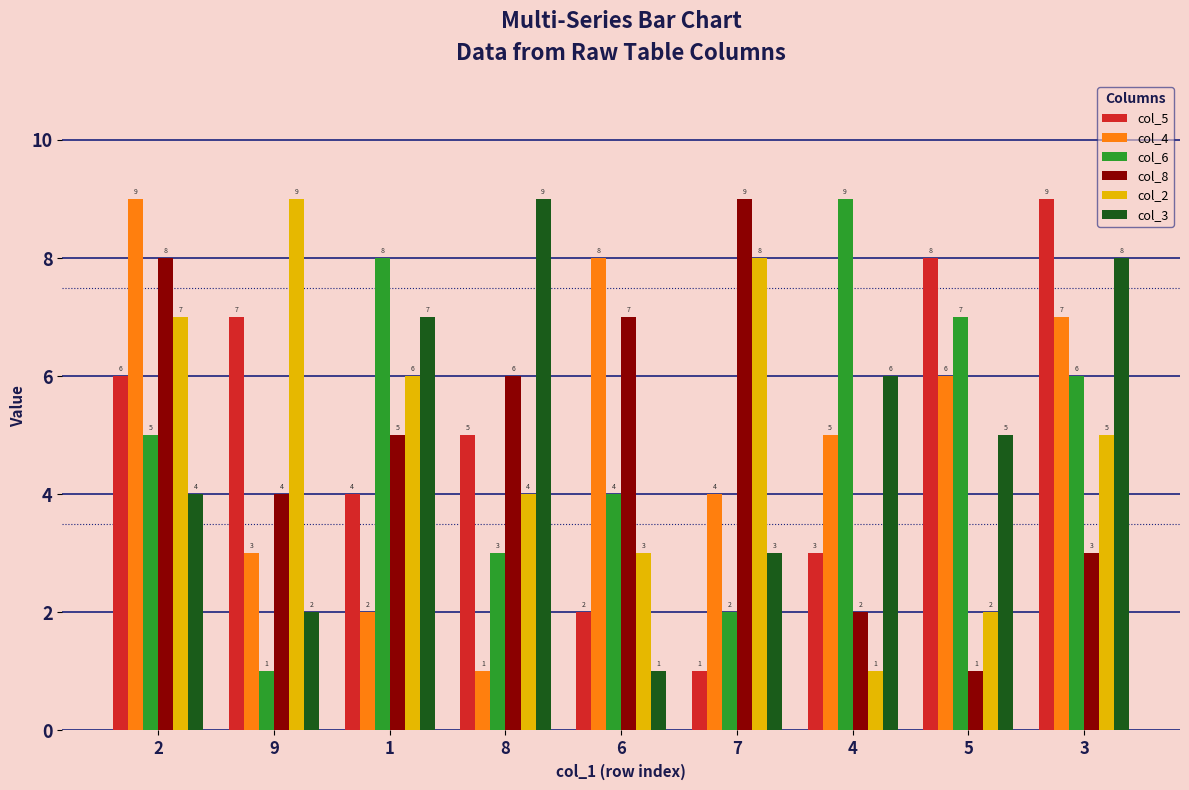

Reading left to right, what are all the values shown in this chart?

col_5: 2=6	9=7	1=4	8=5	6=2	7=1	4=3	5=8	3=9
col_4: 2=9	9=3	1=2	8=1	6=8	7=4	4=5	5=6	3=7
col_6: 2=5	9=1	1=8	8=3	6=4	7=2	4=9	5=7	3=6
col_8: 2=8	9=4	1=5	8=6	6=7	7=9	4=2	5=1	3=3
col_2: 2=7	9=9	1=6	8=4	6=3	7=8	4=1	5=2	3=5
col_3: 2=4	9=2	1=7	8=9	6=1	7=3	4=6	5=5	3=8